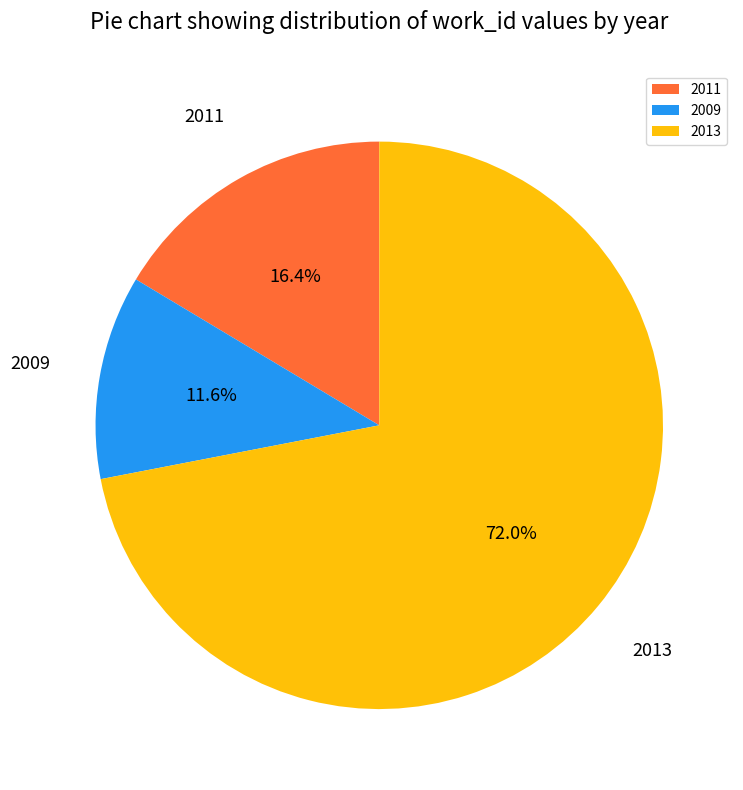

Which slice is the smallest?

2009